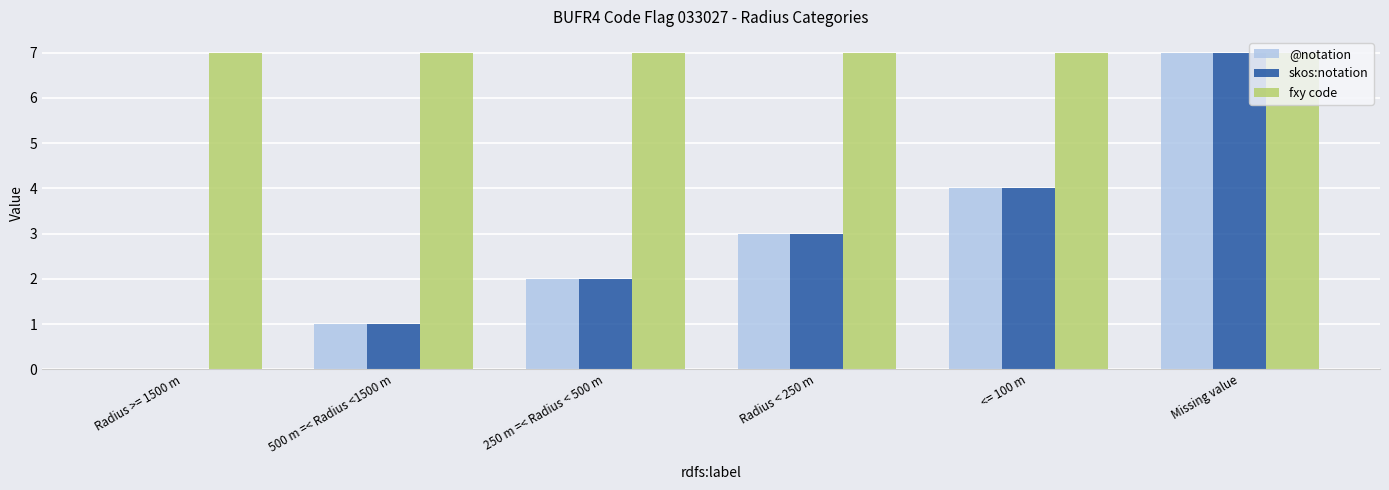

What is the total value across all series at 250 m =< Radius < 500 m?

11